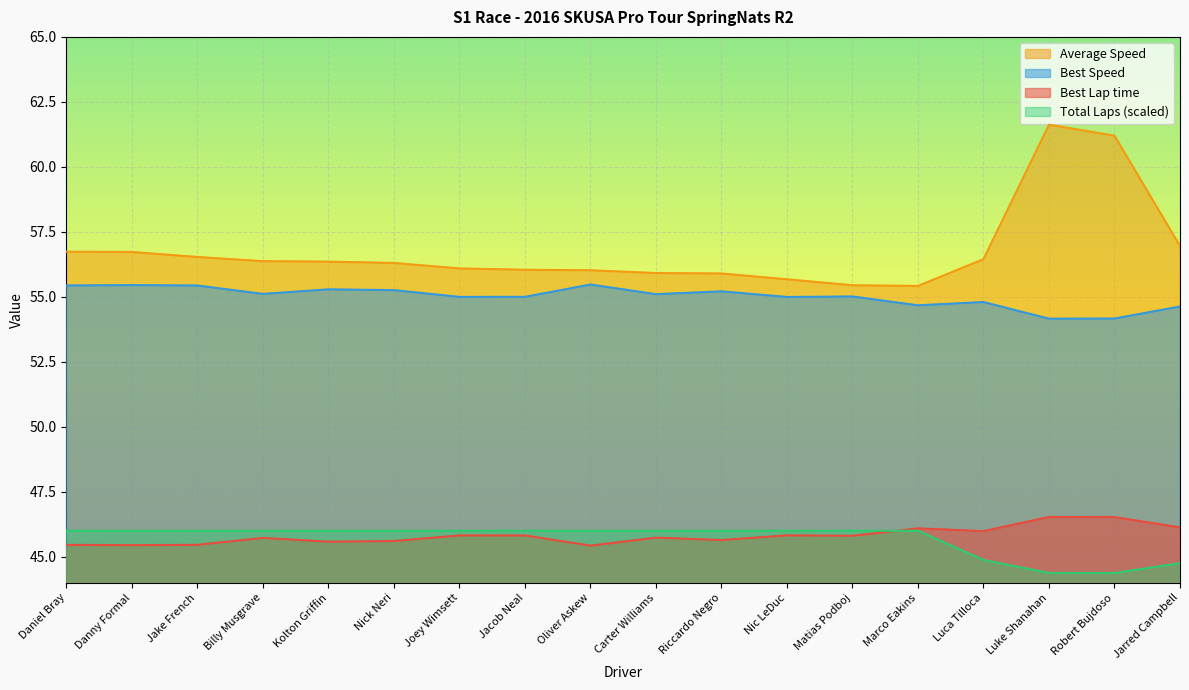

List the labels in order of Average Speed value, smallest first.

Marco Eakins, Matias Podboj, Nic LeDuc, Riccardo Negro, Carter Williams, Oliver Askew, Jacob Neal, Joey Wimsett, Nick Neri, Kolton Griffin, Billy Musgrave, Luca Tilloca, Jake French, Danny Formal, Daniel Bray, Jarred Campbell, Robert Bujdoso, Luke Shanahan